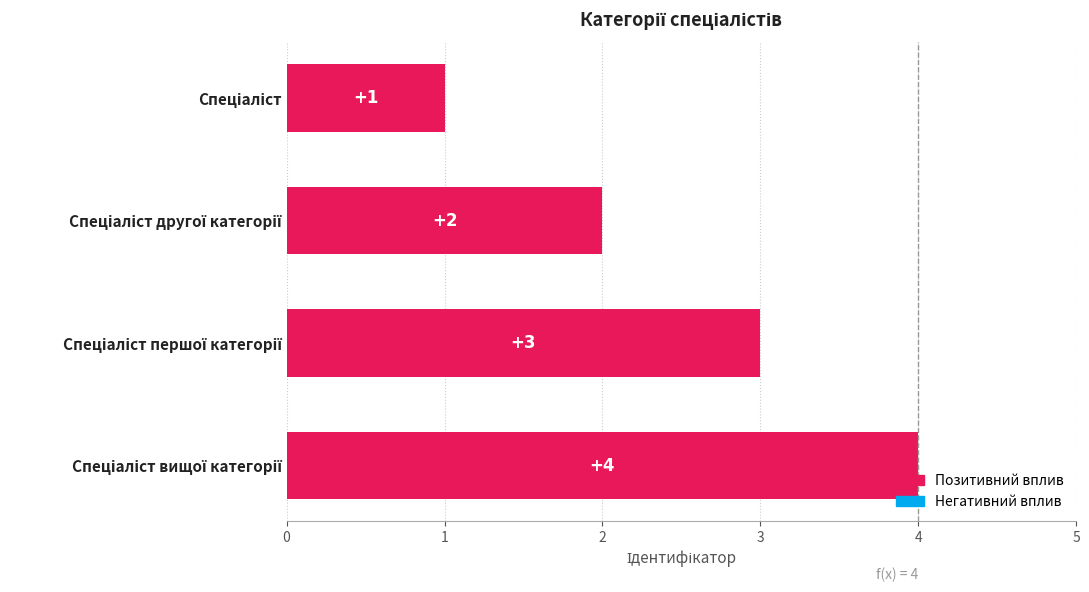

What is the sum of all values?

10